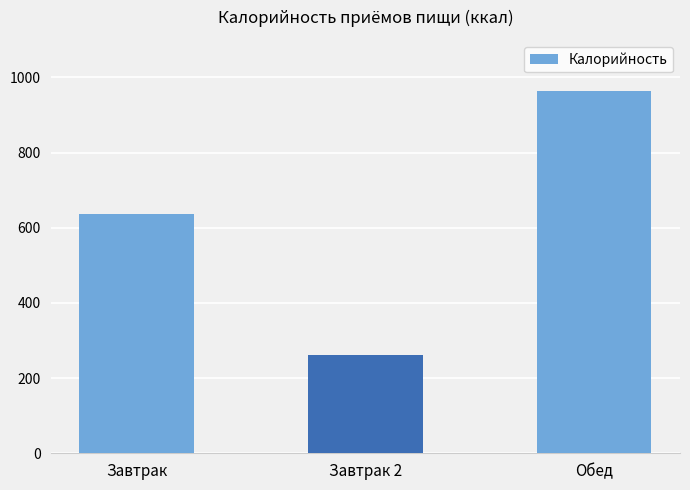

Which category has the lowest value across all series?

Завтрак 2